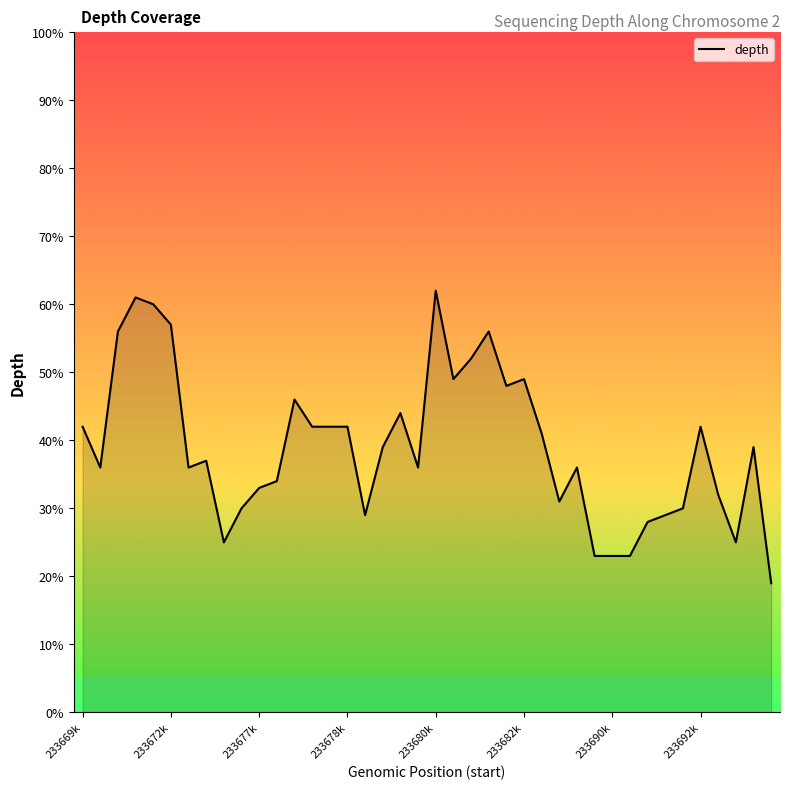

Does the chart have visible grid lines?

No